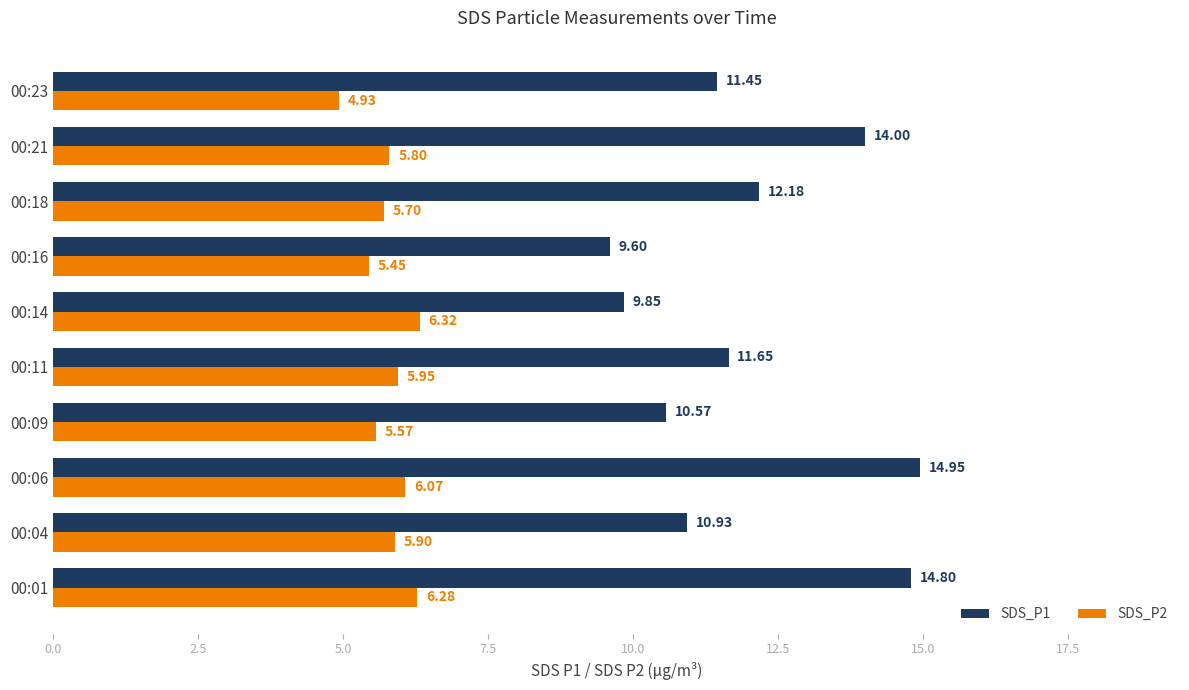

Count the number of data series in this chart.

2